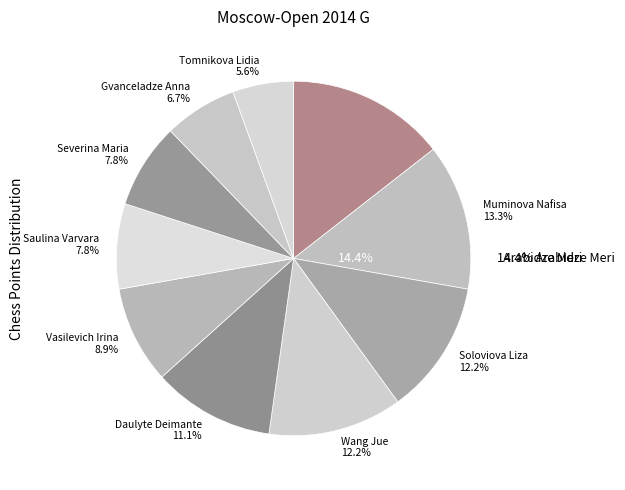

What is the largest slice in the pie chart?

Arabidze Meri